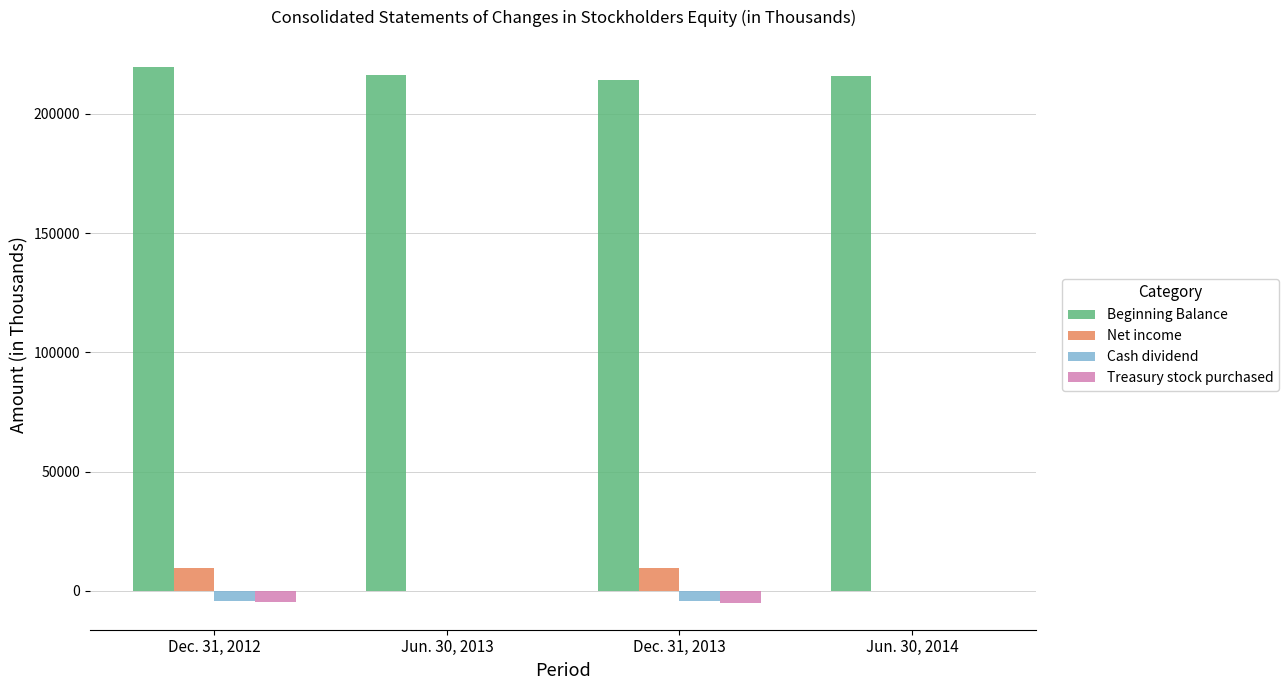

What is the sum of all Cash dividend values?

-8216